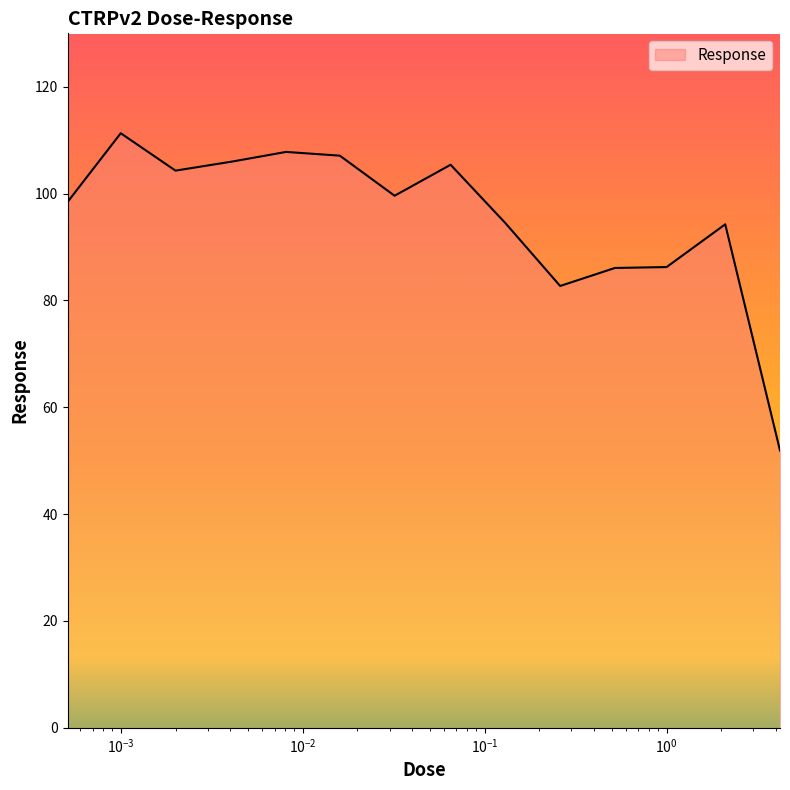

What is the smallest value displayed?

51.9